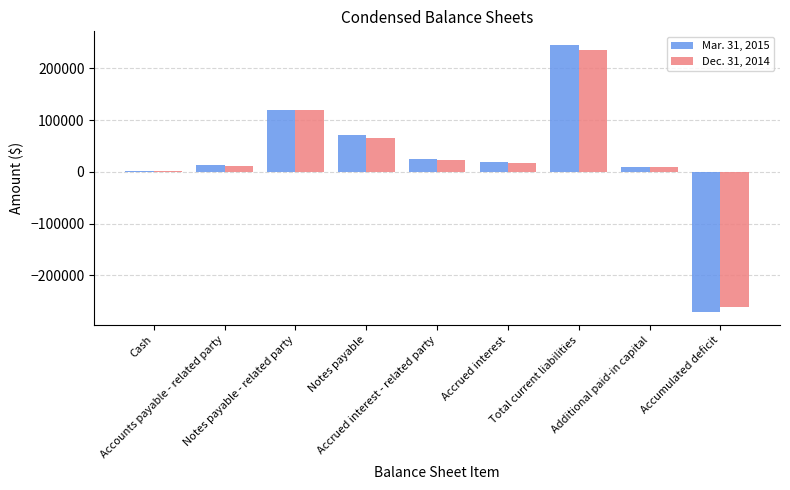

What is the maximum value shown in the chart?

245730